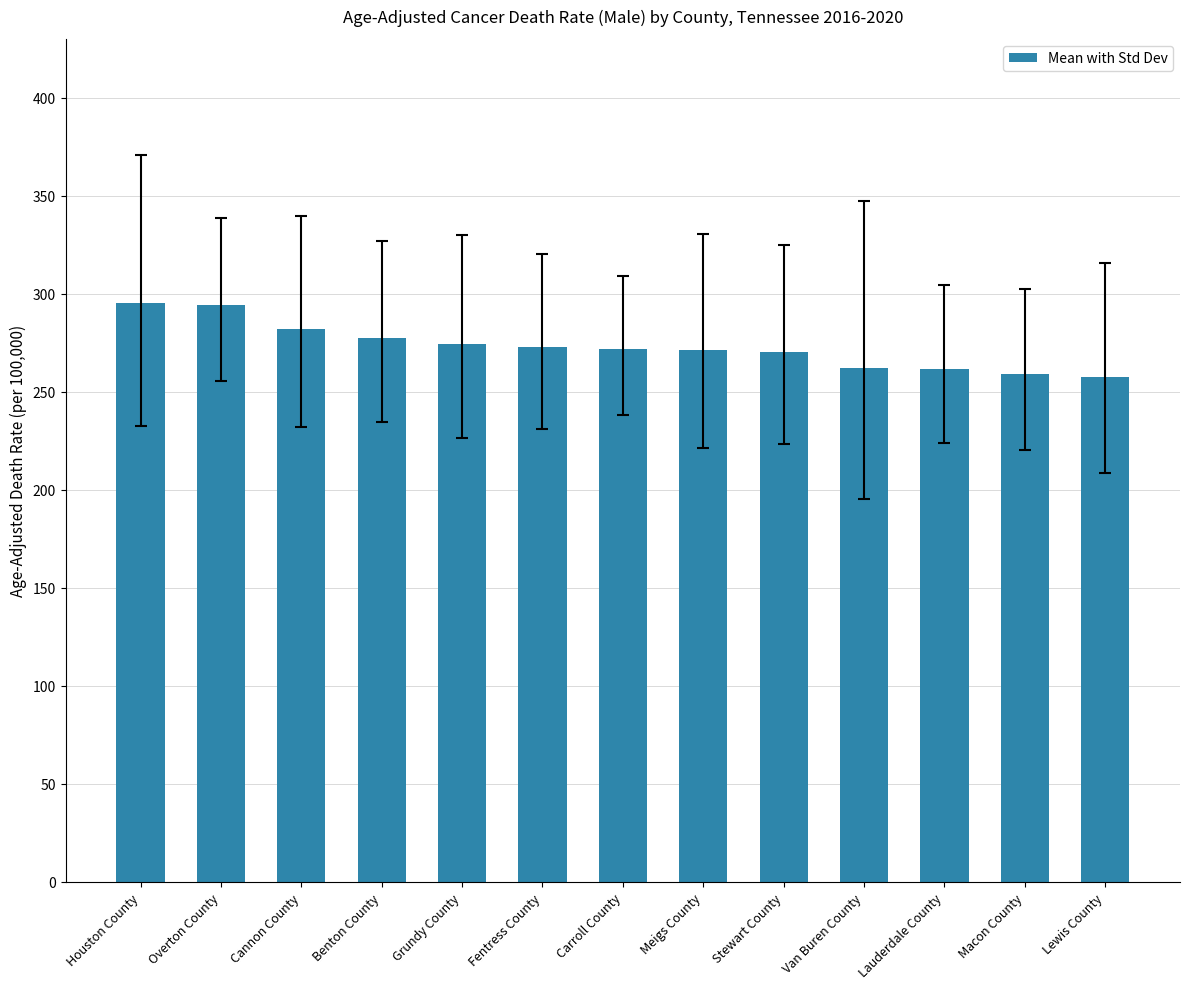

The chart shows a value of 153.0 at Van Buren County. True or false?

False